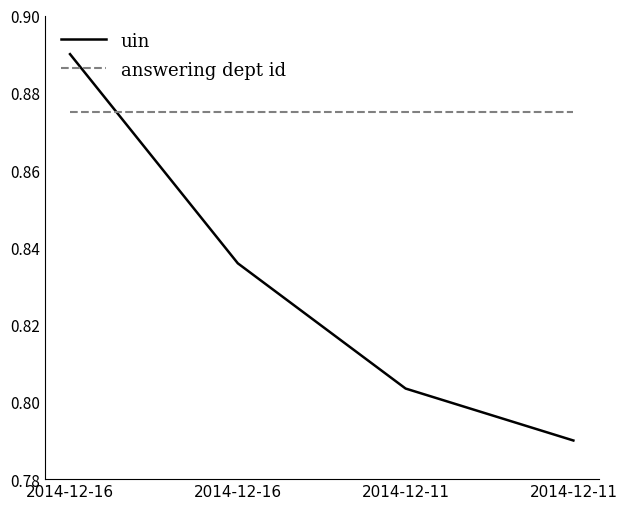

Is this an area chart (filled region under the line)?

No